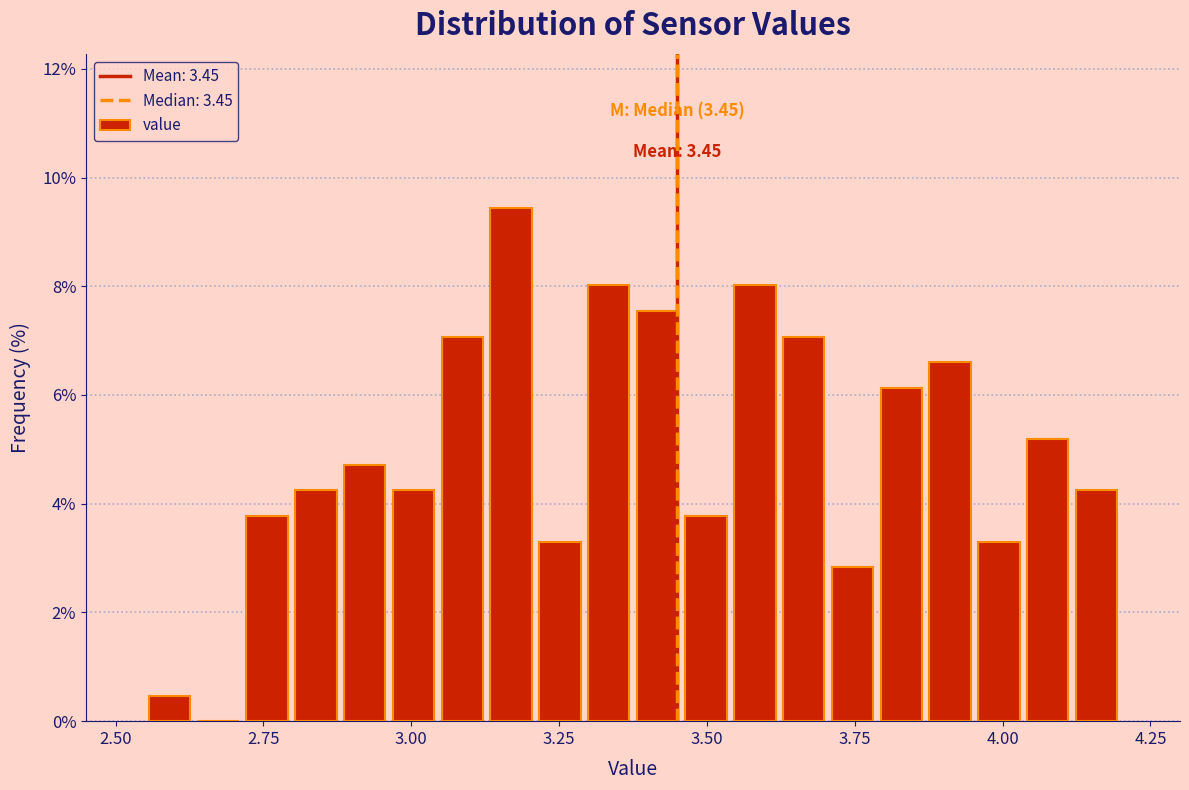

Read against the x-axis, roughly where is the centre of the tallest bar?

3.15